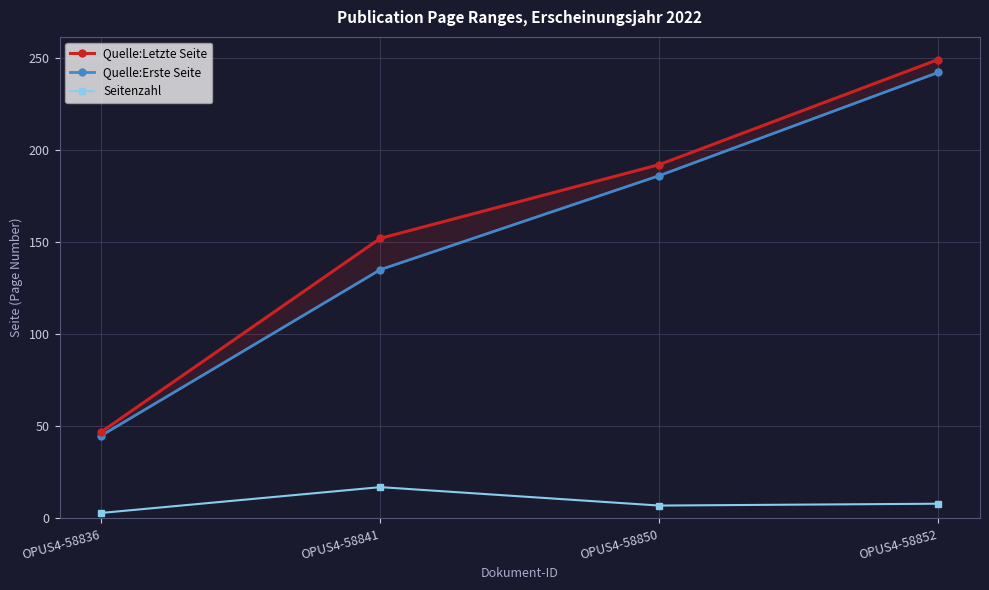

Reading left to right, extract all data points from this chart.

Quelle:Letzte Seite: OPUS4-58836=47	OPUS4-58841=152	OPUS4-58850=192	OPUS4-58852=249
Quelle:Erste Seite: OPUS4-58836=45	OPUS4-58841=135	OPUS4-58850=186	OPUS4-58852=242
Seitenzahl: OPUS4-58836=3	OPUS4-58841=17	OPUS4-58850=7	OPUS4-58852=8